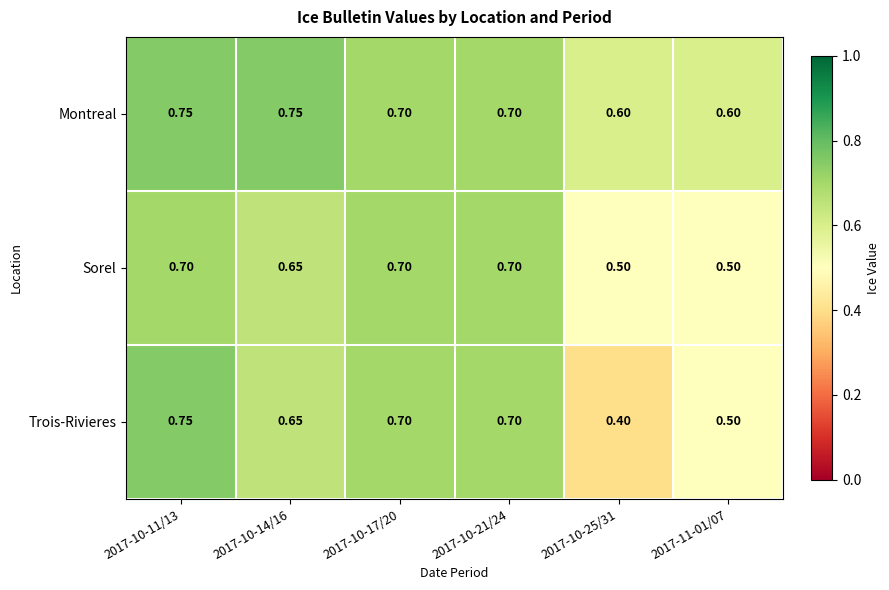

Which series has the largest total across all categories?

Montreal